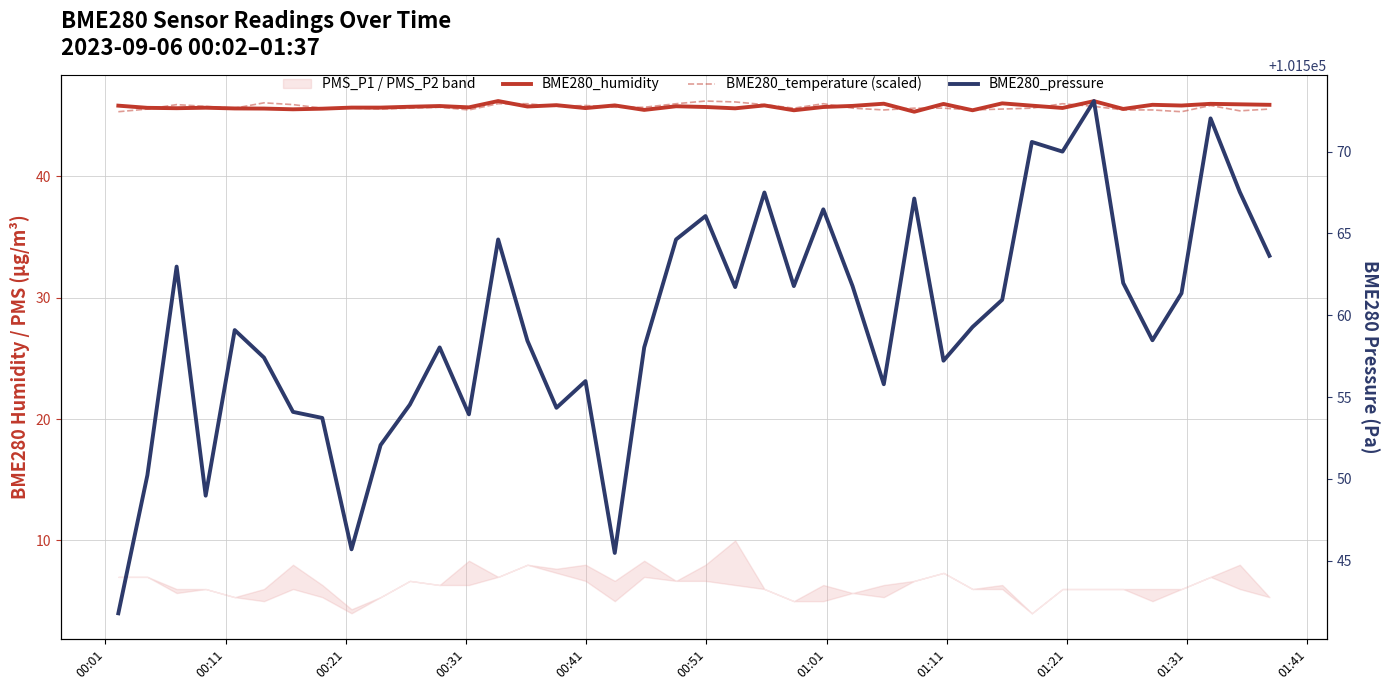

At how many categories does at least one series exceed 55563?

40